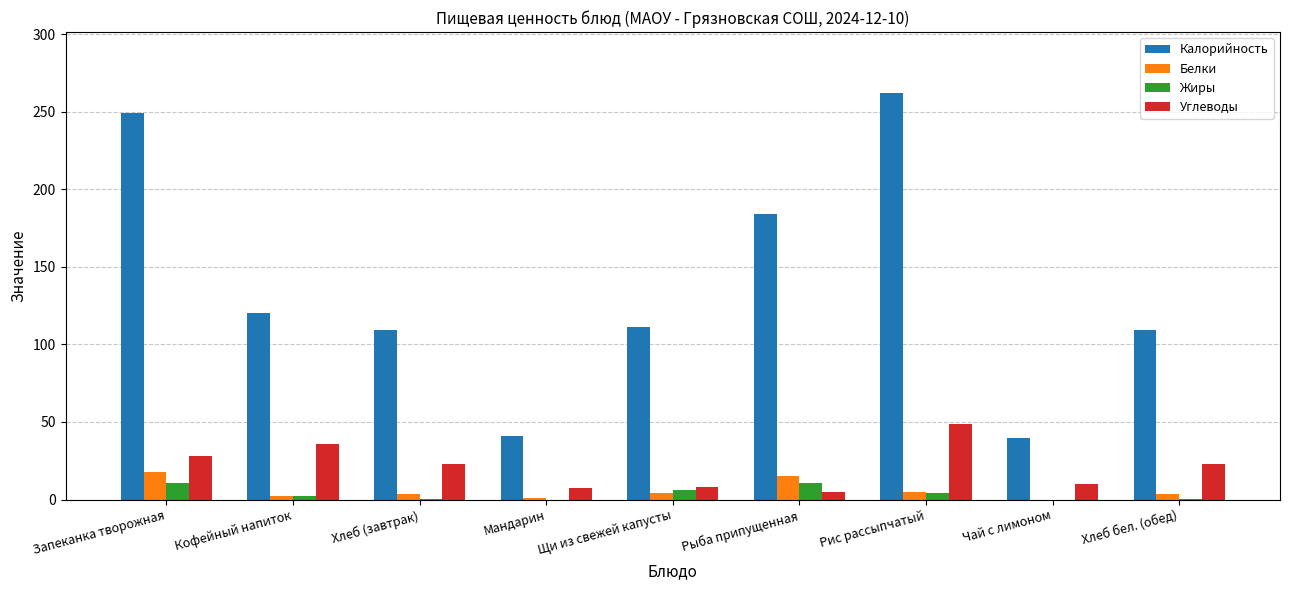

Which category has the highest value across all series?

Рис рассыпчатый